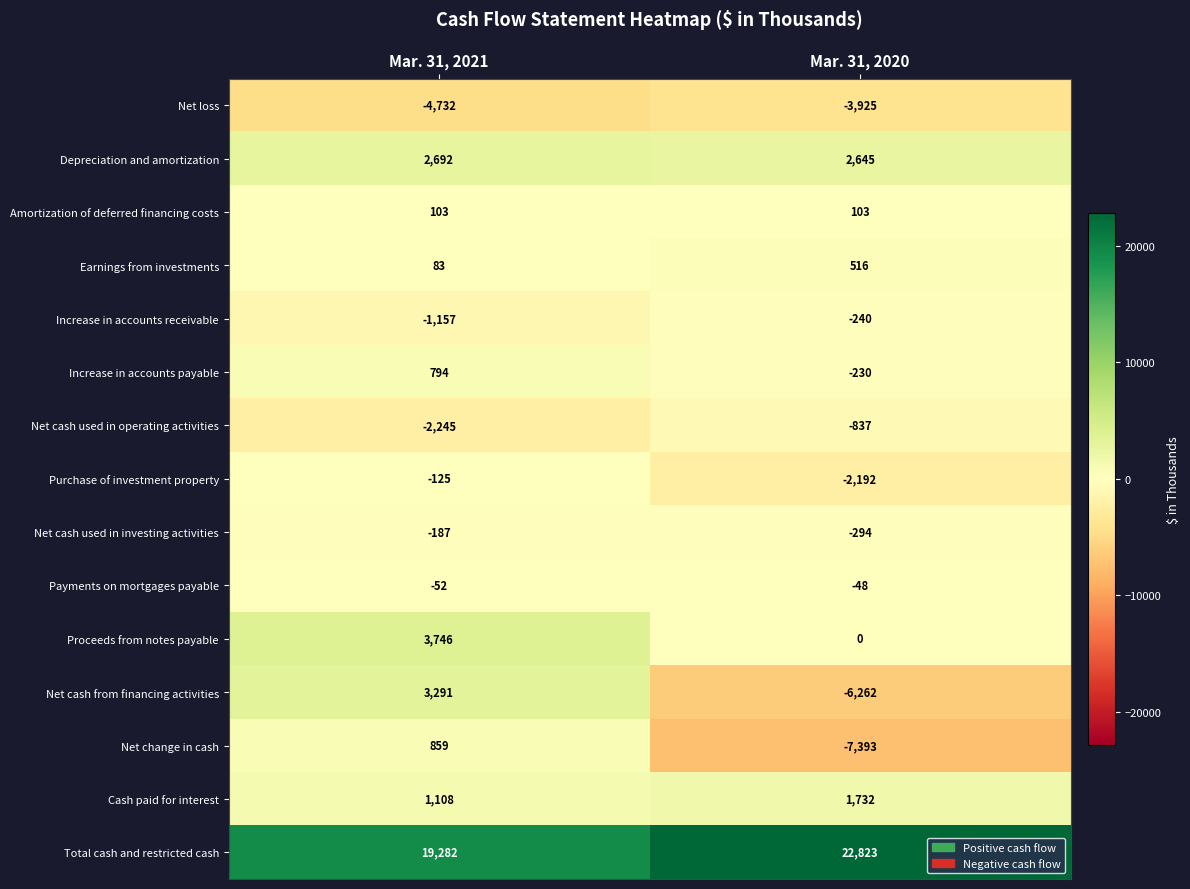

At which label does Depreciation and amortization reach its peak?

Mar. 31, 2021